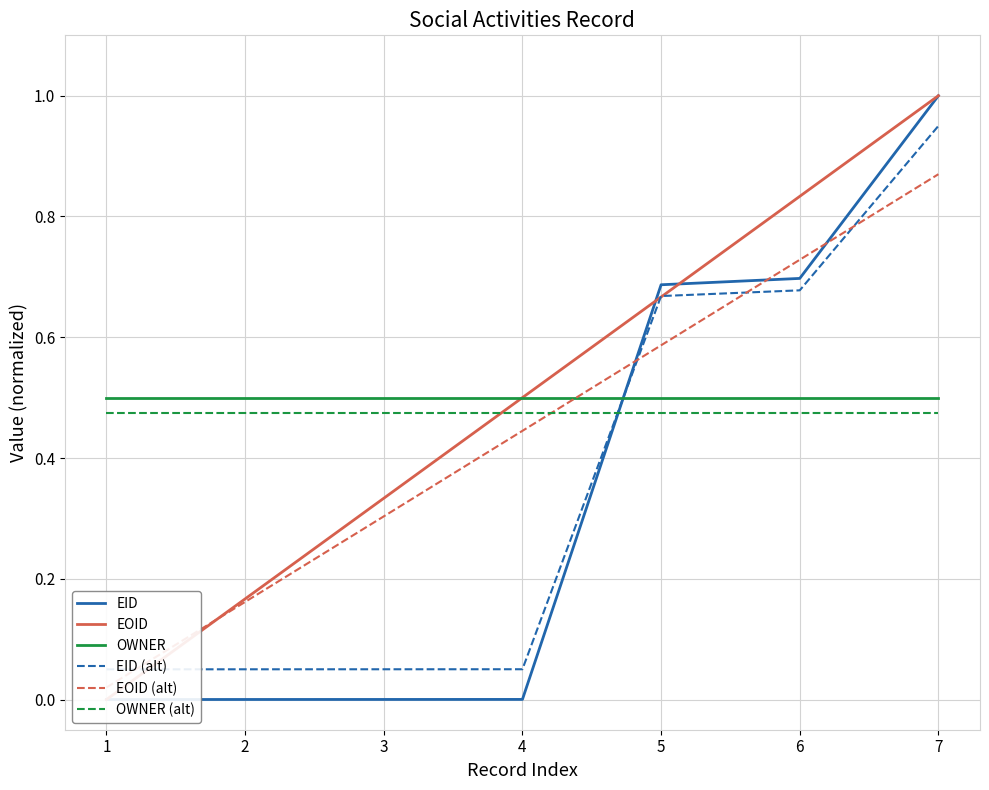

What is the total value across all series at 6?

3.9